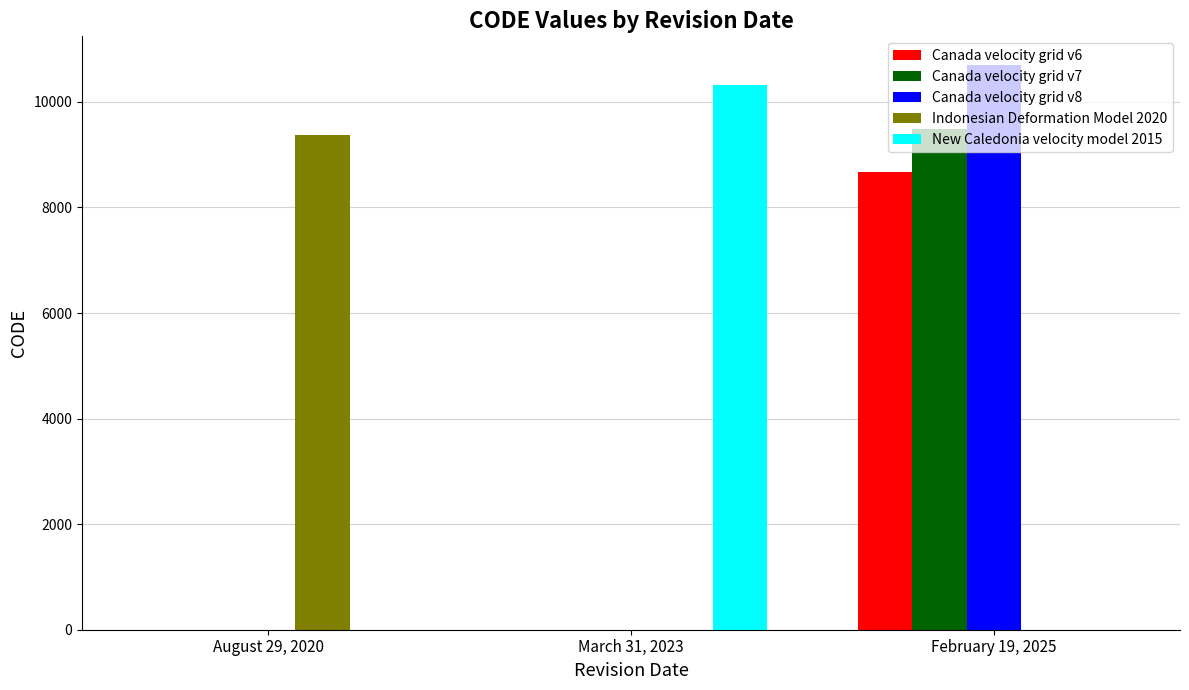

How many data points does each series have?

3